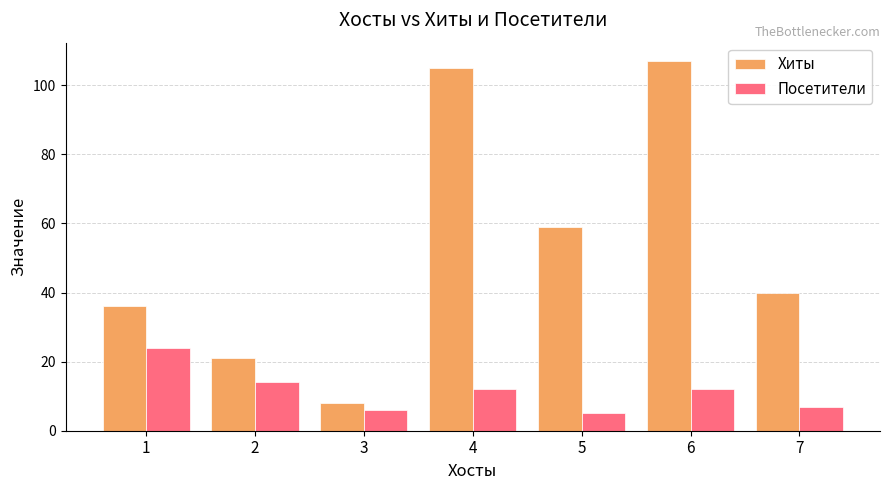

List the series in order of their overall mean, lowest first.

Посетители, Хиты